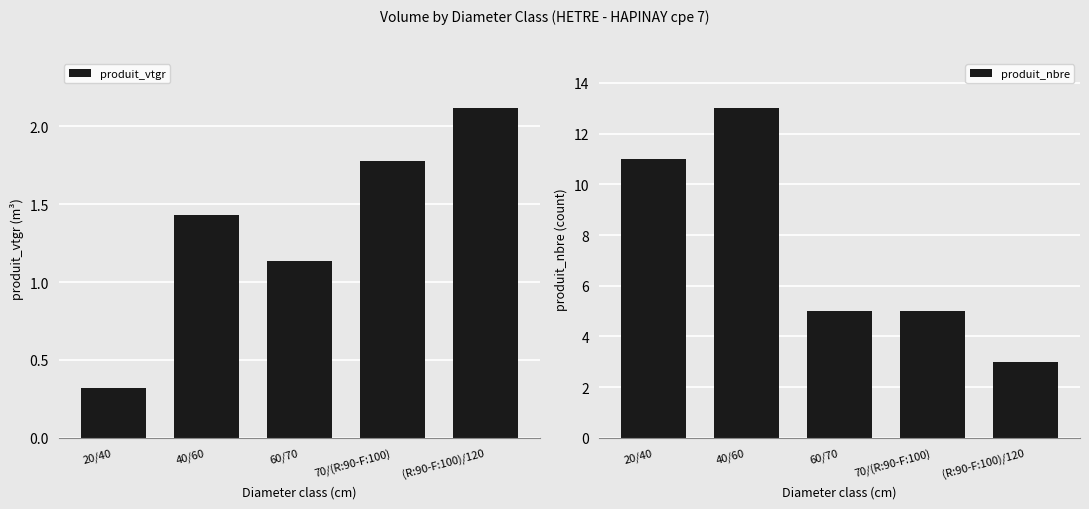

What is the sum of all produit_vtgr values?

6.8